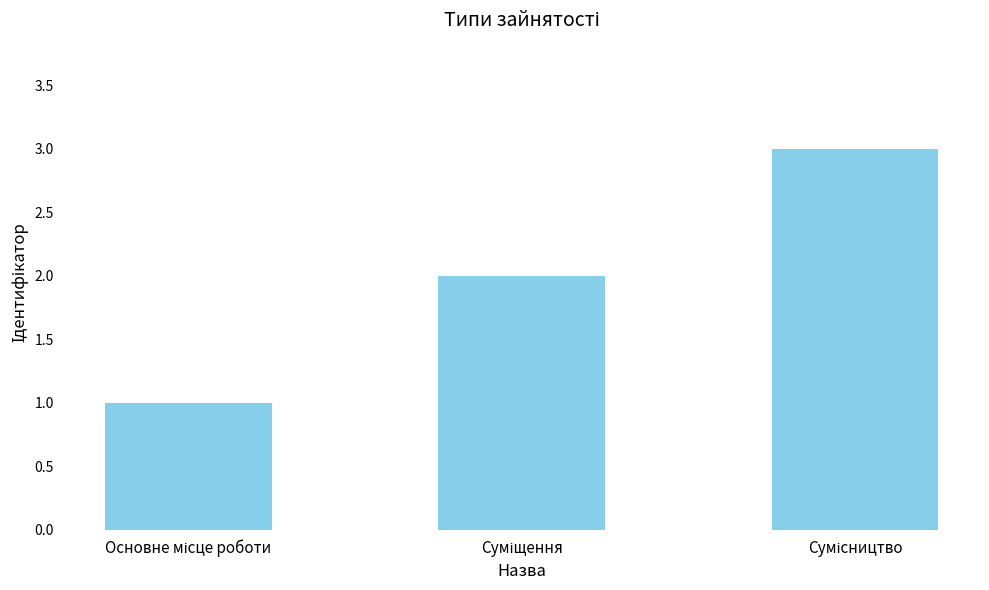

What is the maximum value shown in the chart?

3